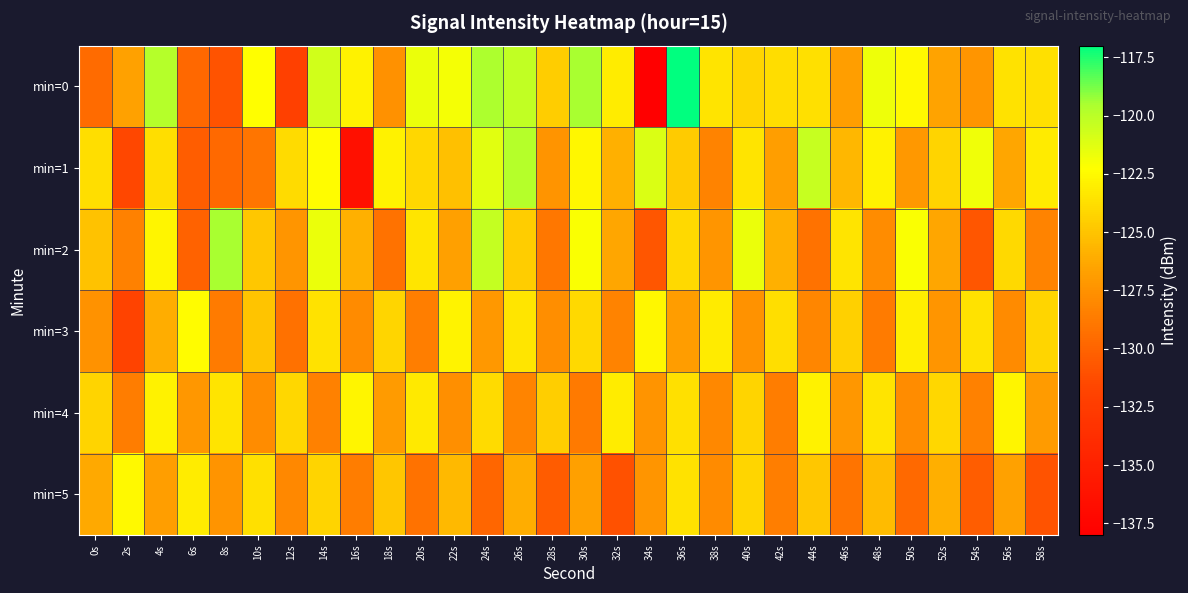

Reading left to right, extract all data points from this chart.

min=0: 0s=-129.6	2s=-126.7	4s=-119.8	6s=-129.8	8s=-130.9	10s=-122.3	12s=-132.2	14s=-120.7	16s=-122.8	18s=-127.5	20s=-121.6	22s=-122.0	24s=-119.6	26s=-120.2	28s=-124.6	30s=-119.5	32s=-123.1	34s=-137.9	36s=-117.0	38s=-123.6	40s=-124.2	42s=-123.8	44s=-123.7	46s=-126.8	48s=-121.7	50s=-122.5	52s=-126.6	54s=-127.3	56s=-123.6	58s=-123.7
min=1: 0s=-123.8	2s=-131.6	4s=-123.8	6s=-130.4	8s=-129.7	10s=-129.0	12s=-123.9	14s=-122.4	16s=-136.5	18s=-122.8	20s=-124.1	22s=-125.2	24s=-121.3	26s=-119.8	28s=-127.4	30s=-122.6	32s=-125.9	34s=-121.1	36s=-124.7	38s=-128.3	40s=-123.5	42s=-126.8	44s=-120.4	46s=-125.6	48s=-122.9	50s=-127.1	52s=-124.3	54s=-121.8	56s=-126.4	58s=-123.2
min=2: 0s=-125.1	2s=-128.4	4s=-122.7	6s=-130.1	8s=-119.5	10s=-124.8	12s=-127.3	14s=-121.6	16s=-125.9	18s=-129.2	20s=-123.4	22s=-126.7	24s=-120.3	26s=-124.6	28s=-128.9	30s=-122.1	32s=-126.4	34s=-130.7	36s=-124.0	38s=-127.3	40s=-121.6	42s=-125.9	44s=-129.2	46s=-123.5	48s=-127.8	50s=-122.1	52s=-126.4	54s=-130.7	56s=-124.0	58s=-128.3
min=3: 0s=-127.5	2s=-131.8	4s=-126.1	6s=-122.4	8s=-128.7	10s=-125.0	12s=-129.3	14s=-123.6	16s=-127.9	18s=-124.2	20s=-128.5	22s=-122.8	24s=-127.1	26s=-123.4	28s=-127.7	30s=-124.0	32s=-128.3	34s=-122.6	36s=-126.9	38s=-123.2	40s=-127.5	42s=-123.8	44s=-128.1	46s=-124.4	48s=-128.7	50s=-123.0	52s=-127.3	54s=-123.6	56s=-127.9	58s=-124.2
min=4: 0s=-124.3	2s=-128.6	4s=-122.9	6s=-127.2	8s=-123.5	10s=-127.8	12s=-124.1	14s=-128.4	16s=-122.7	18s=-127.0	20s=-123.3	22s=-127.6	24s=-123.9	26s=-128.2	28s=-124.5	30s=-128.8	32s=-123.1	34s=-127.4	36s=-123.7	38s=-128.0	40s=-124.3	42s=-128.6	44s=-122.9	46s=-127.2	48s=-123.5	50s=-127.8	52s=-124.1	54s=-128.4	56s=-122.7	58s=-127.0
min=5: 0s=-126.2	2s=-122.5	4s=-126.8	6s=-123.1	8s=-127.4	10s=-123.7	12s=-128.0	14s=-124.3	16s=-128.6	18s=-124.9	20s=-129.2	22s=-125.5	24s=-129.8	26s=-126.1	28s=-130.4	30s=-126.7	32s=-131.0	34s=-127.3	36s=-123.6	38s=-127.9	40s=-124.2	42s=-128.5	44s=-124.8	46s=-129.1	48s=-125.4	50s=-129.7	52s=-126.0	54s=-130.3	56s=-126.6	58s=-130.9